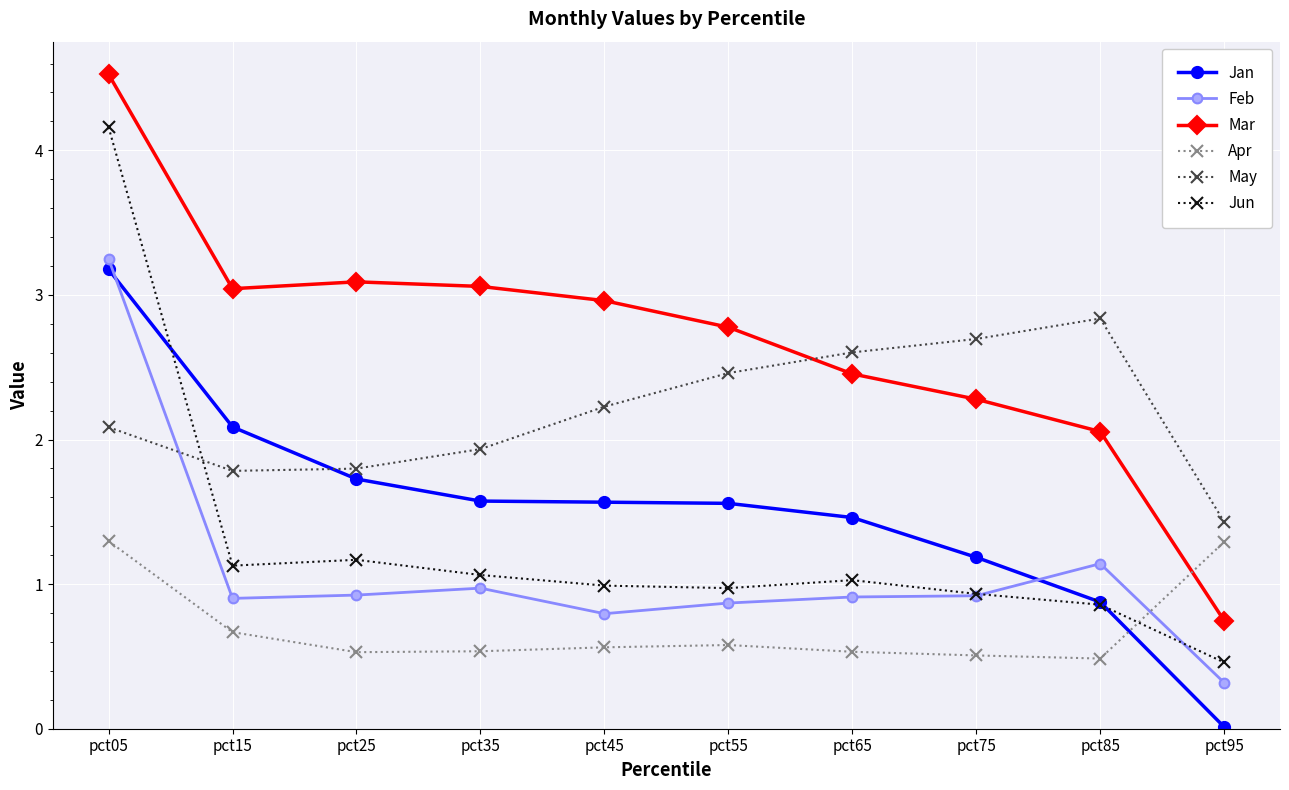

What is the difference between the highest and lowest values at pct55?

2.2